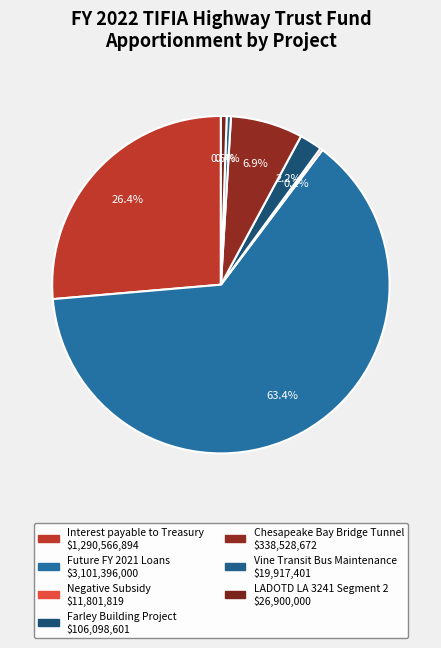

How much of the chart is everything except Future FY 2021 Loans?

36.6%